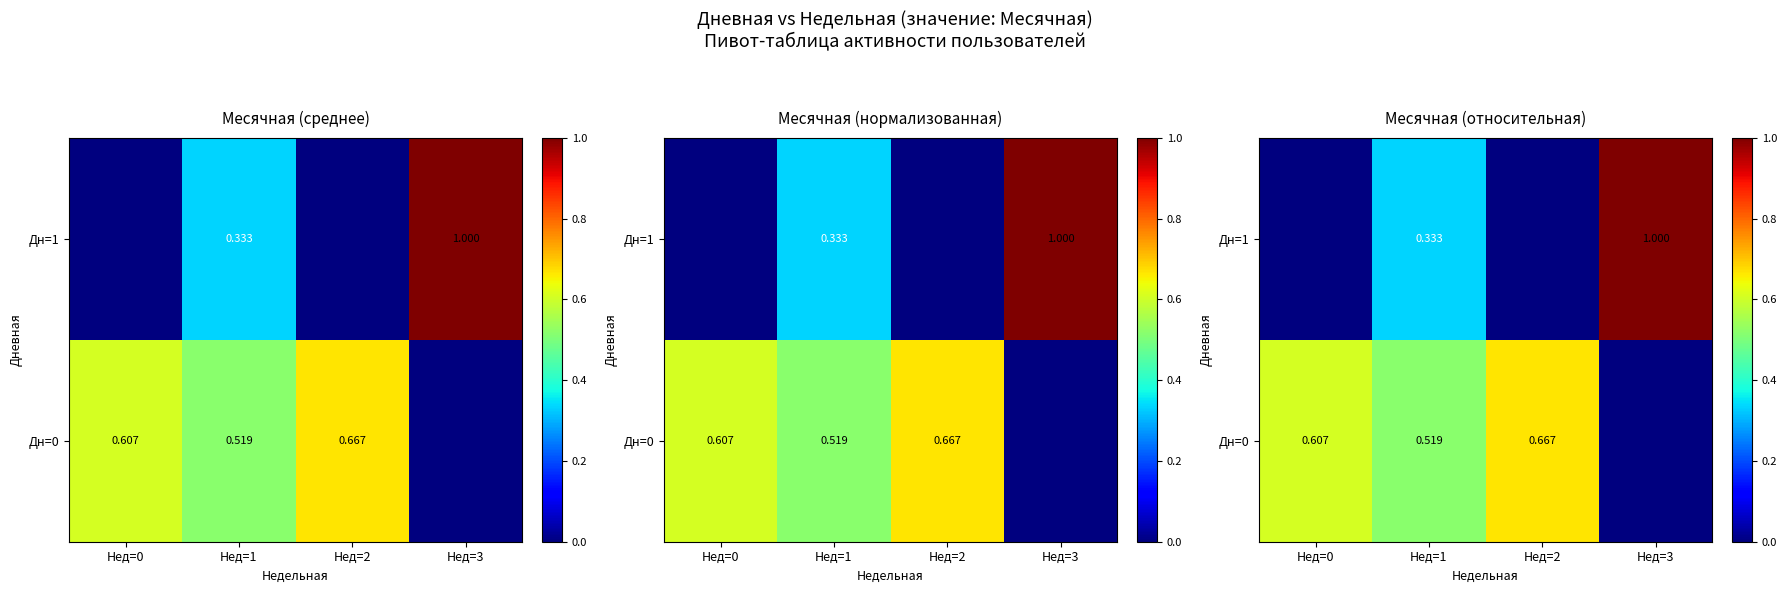

Count the number of data series in this chart.

2